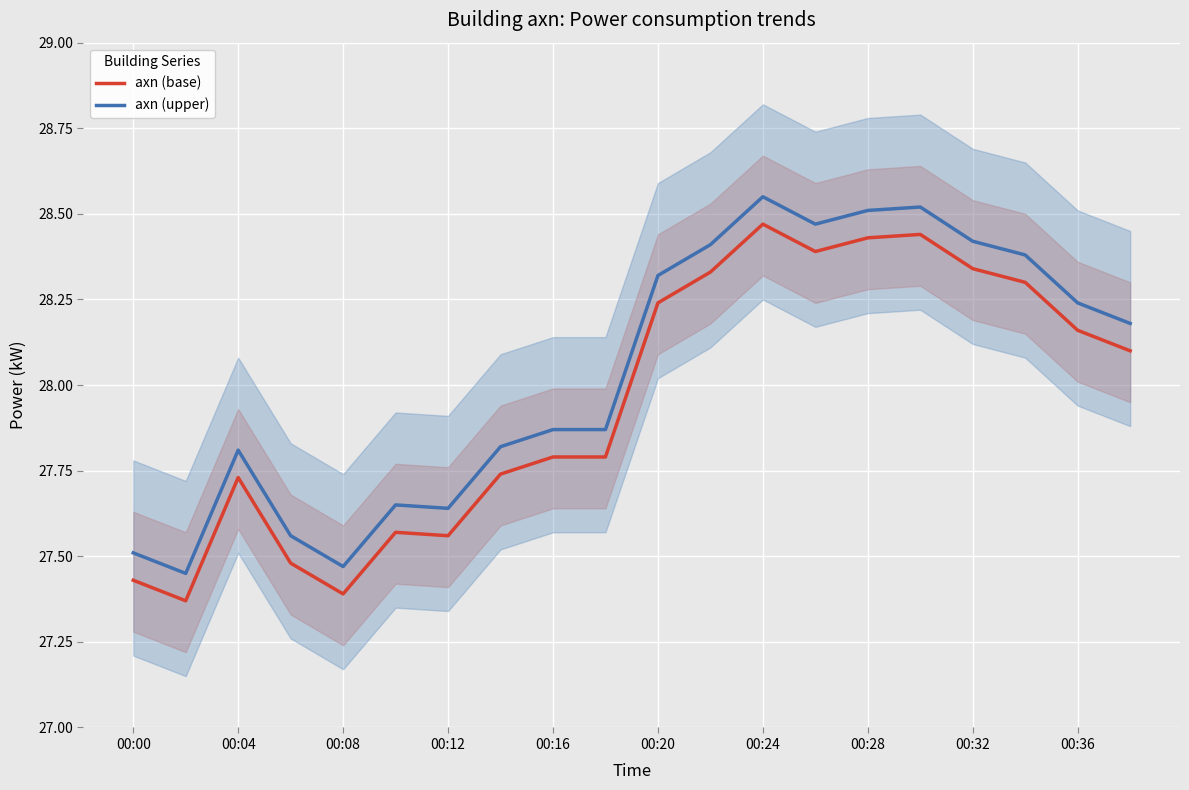

List the series in order of their peak value, lowest first.

axn (base), axn (upper)